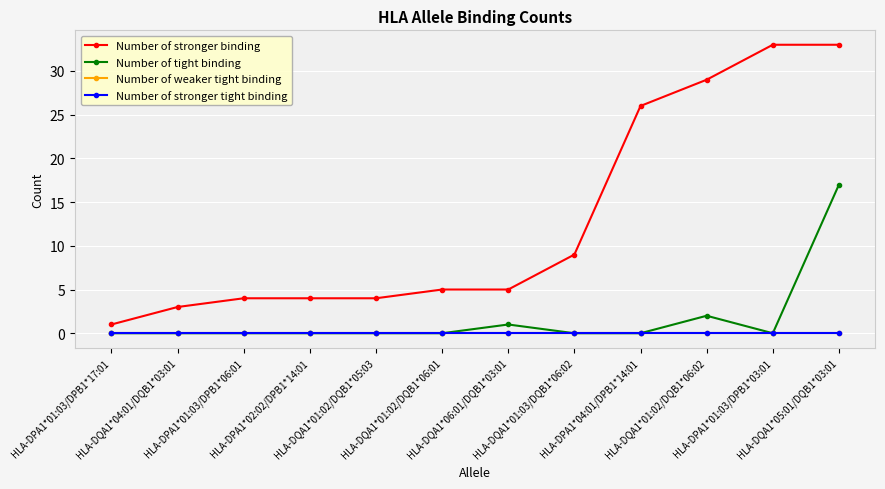

How many lines are shown in the chart?

4